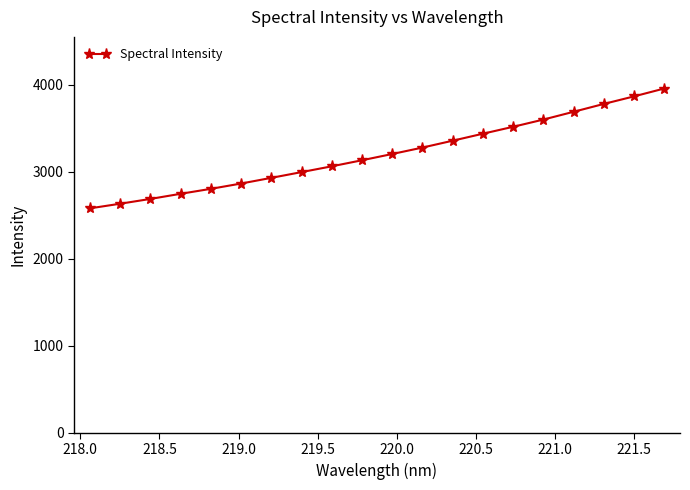

What is the sum of all values?

64094.1